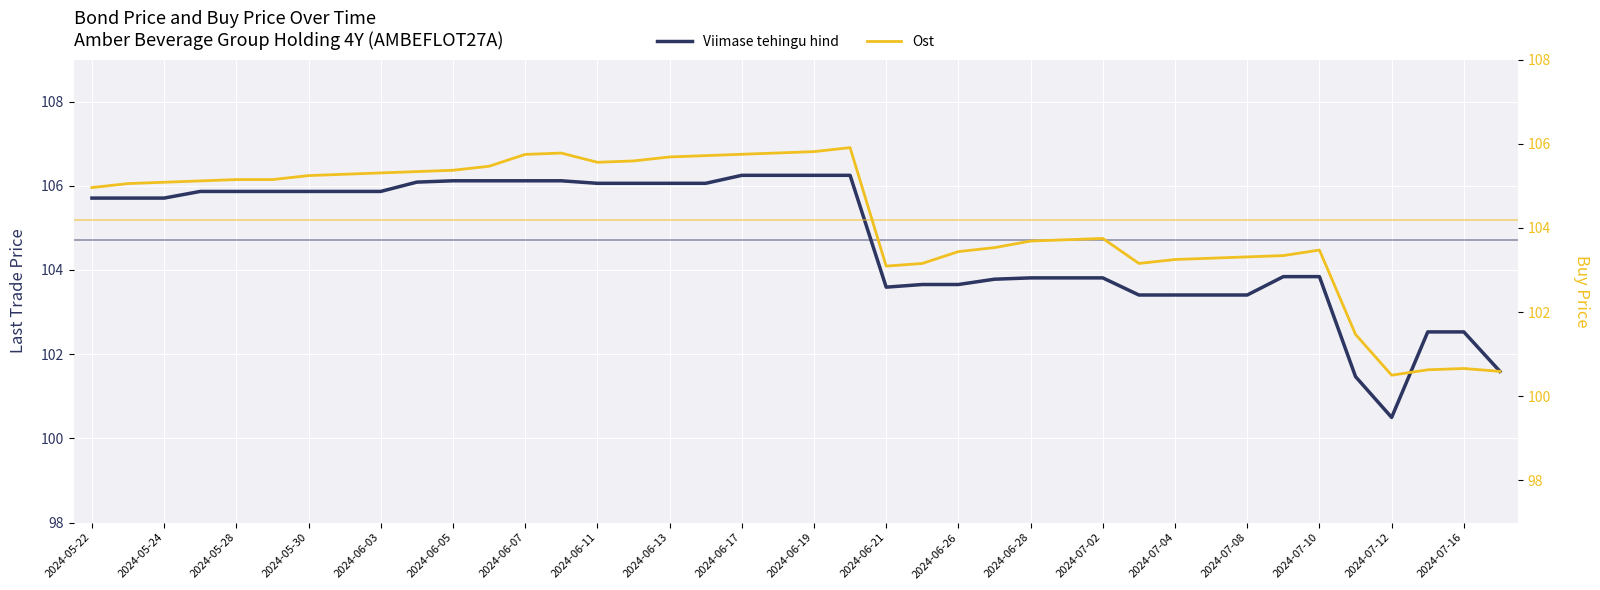

Is it true that Viimase tehingu hind equals 40.5 at 2024-06-26?

False